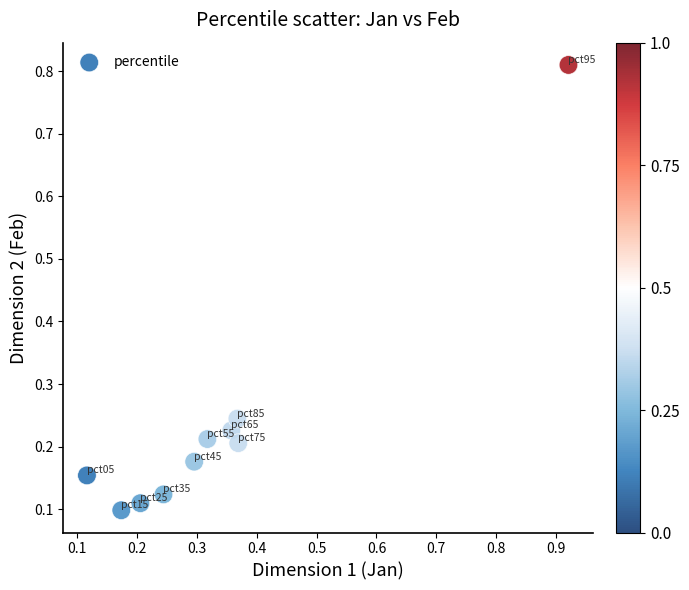

What is the range of Y values (max minus min)?

0.7